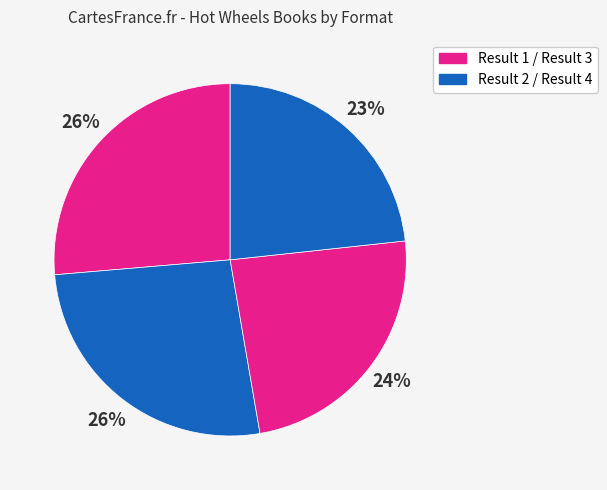

Count the number of slices in the pie.

4